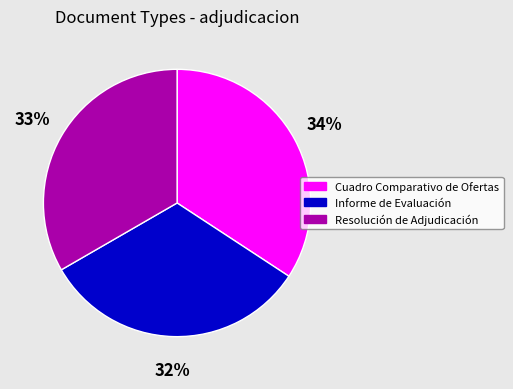

What percentage is the Cuadro Comparativo de Ofertas slice, to the nearest percent?

34%